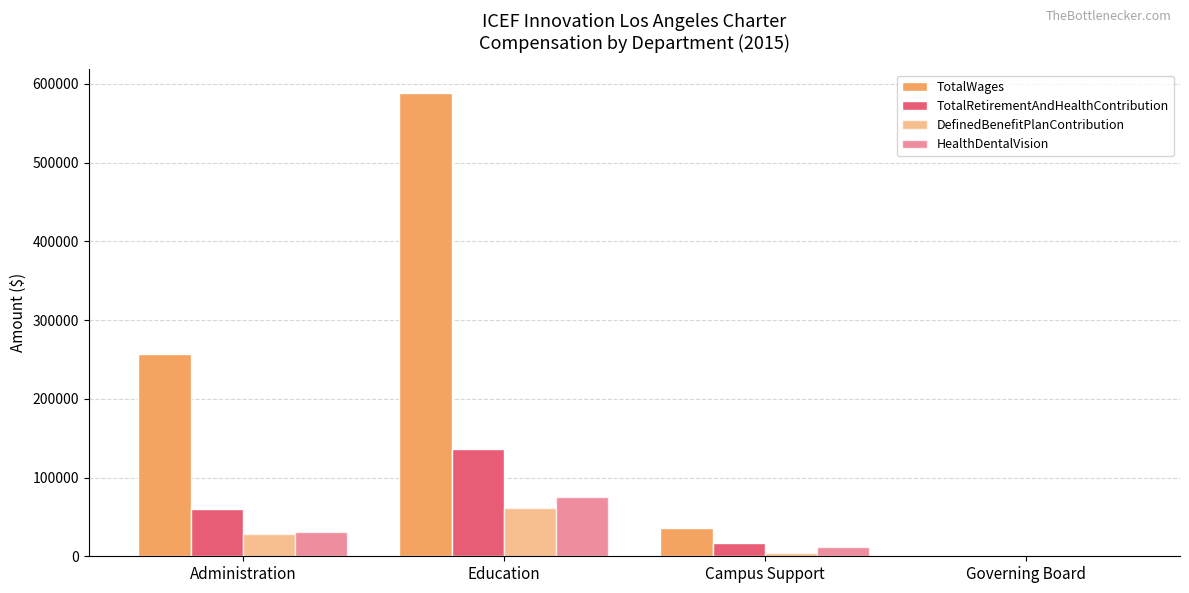

How many groups of bars are there?

4